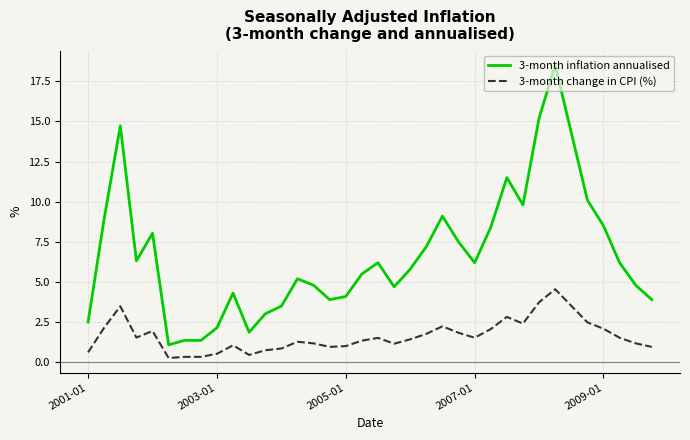

Which series has the largest total across all categories?

3-month inflation annualised